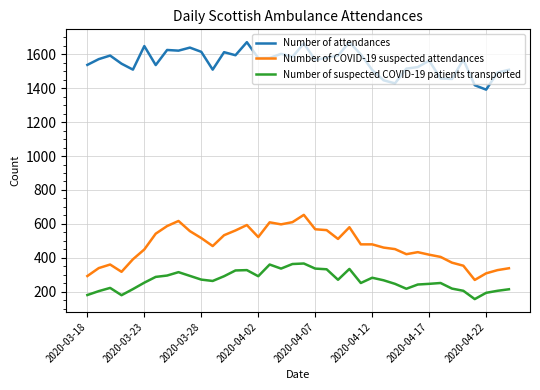

What is the difference between the maximum and minimum values in the Number of COVID-19 suspected attendances series?

384